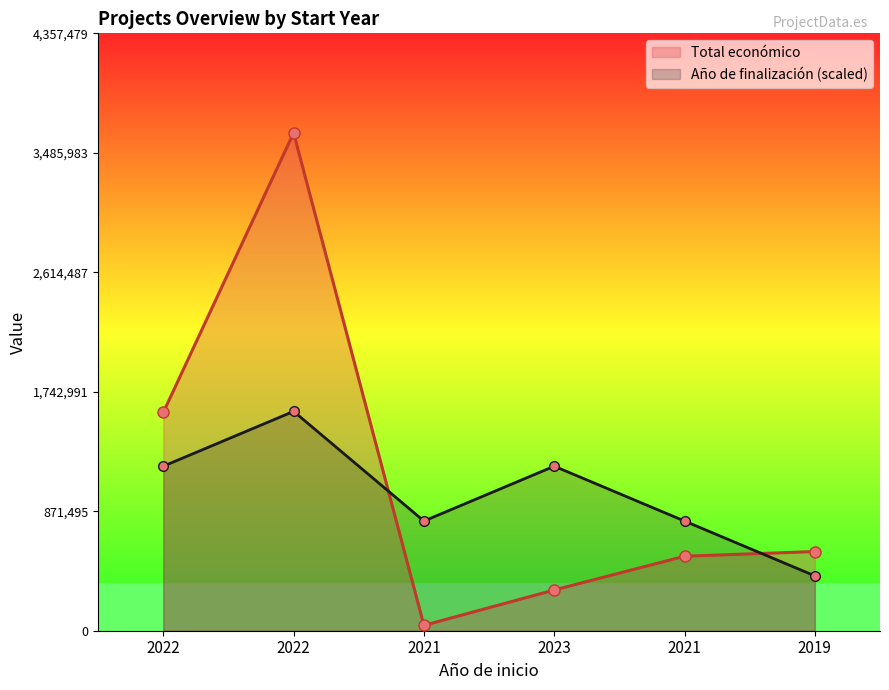

What is the highest value of the Año de finalización (scaled) series?

1600000